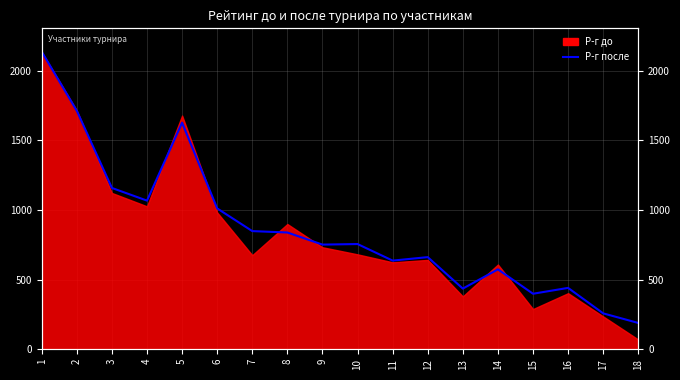

Which category has the lowest value across all series?

18